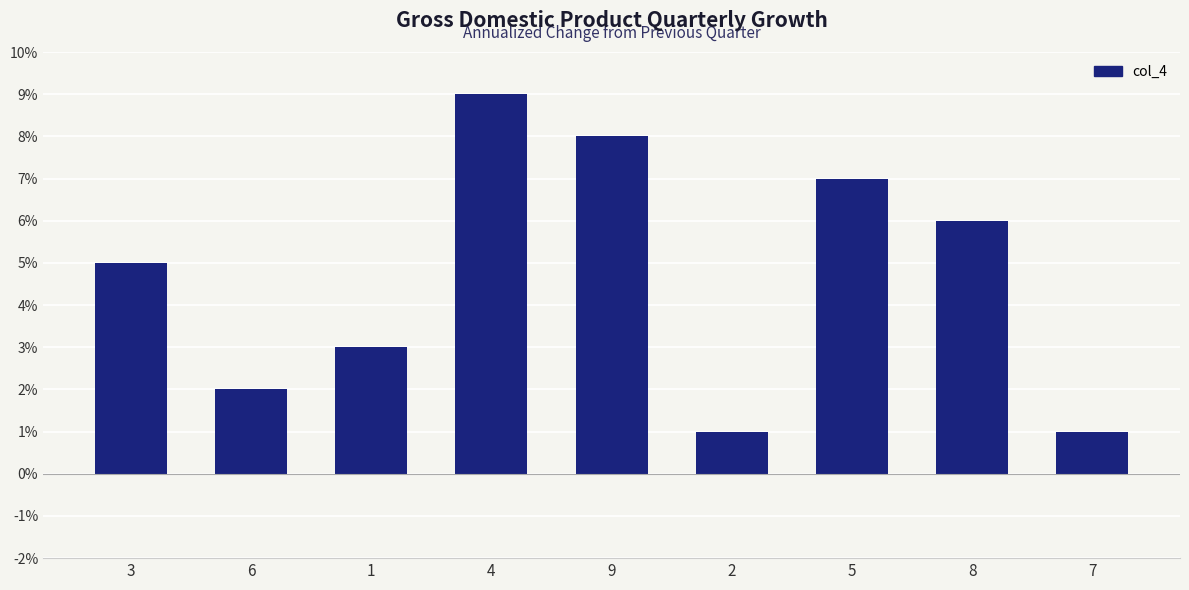

Reading left to right, transcribe all the data shown in this chart.

5	2	3	9	8	1	7	6	1